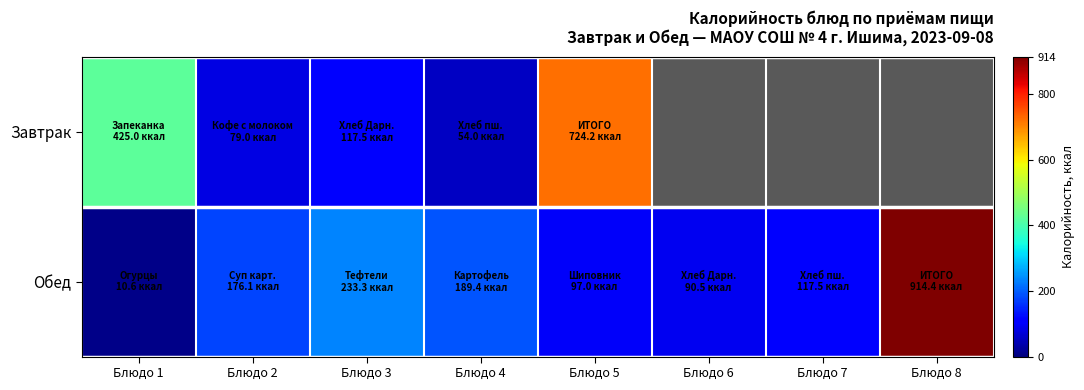

Which series has the largest range (max minus min)?

Обед